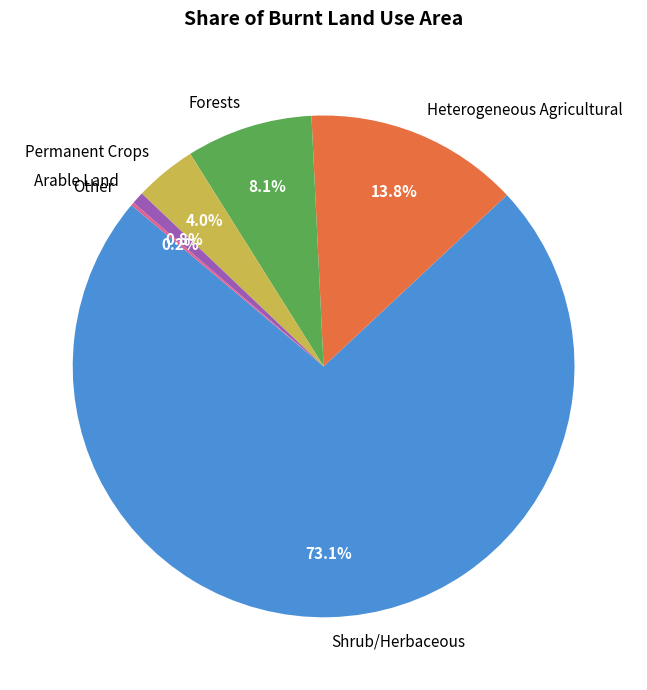

Combined, do Permanent Crops and Heterogeneous Agricultural account for over 50%?

No